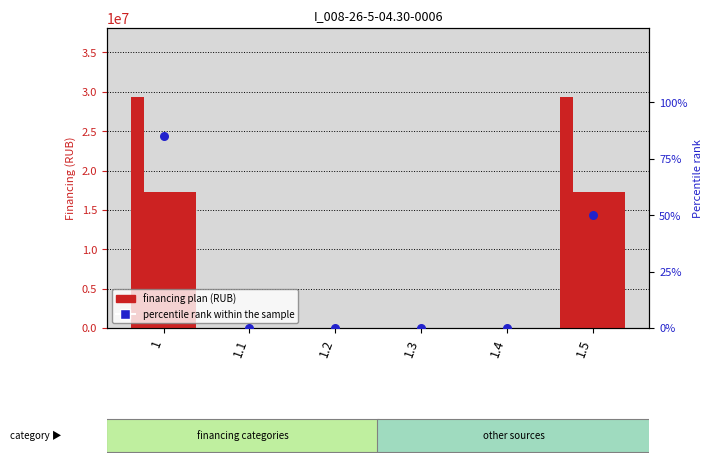

At which category is the sum across all series the highest?

1